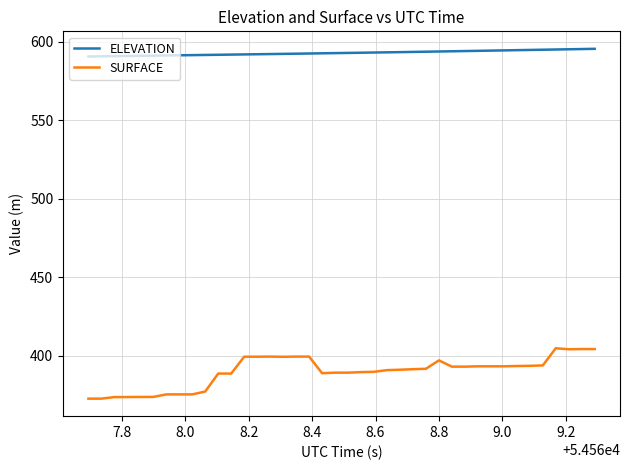

What is the difference between the maximum and minimum values in the ELEVATION series?

4.9